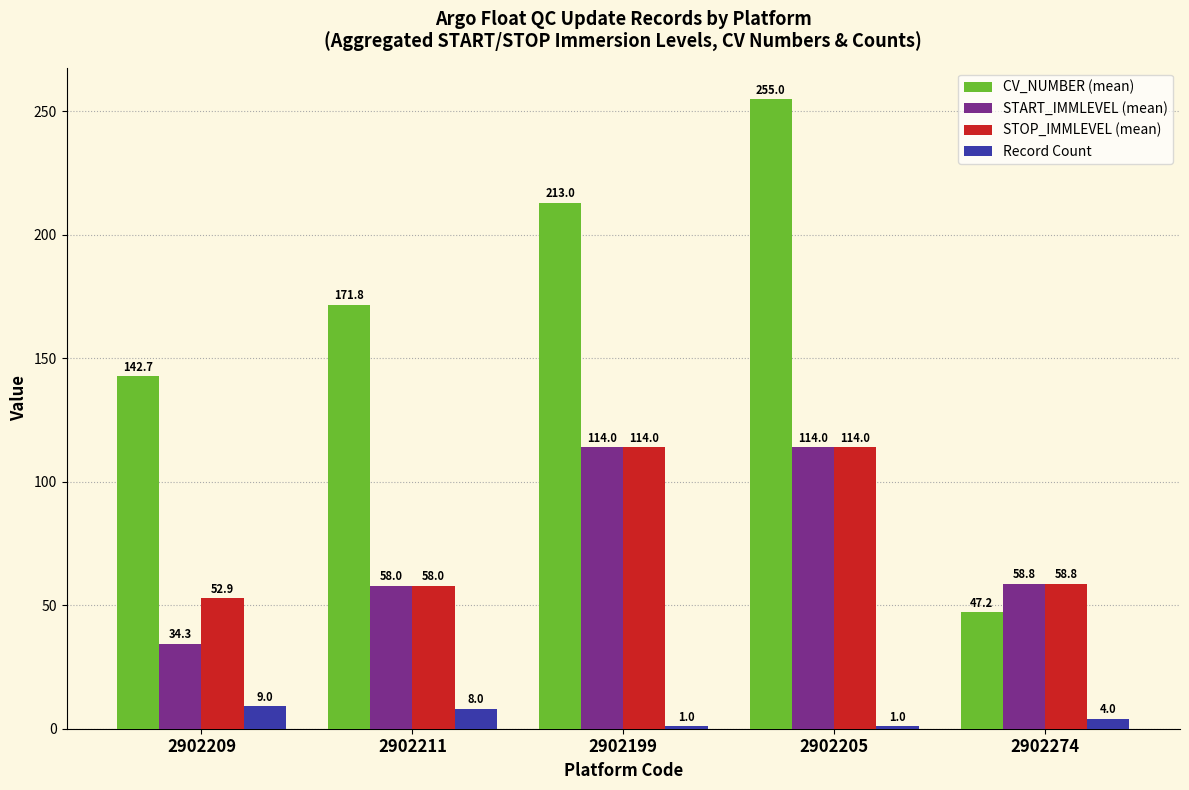

How many groups of bars are there?

5